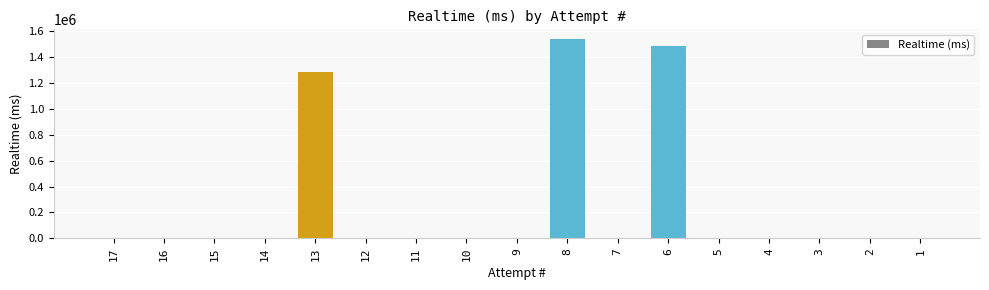

What is the greatest value displayed?

1539712